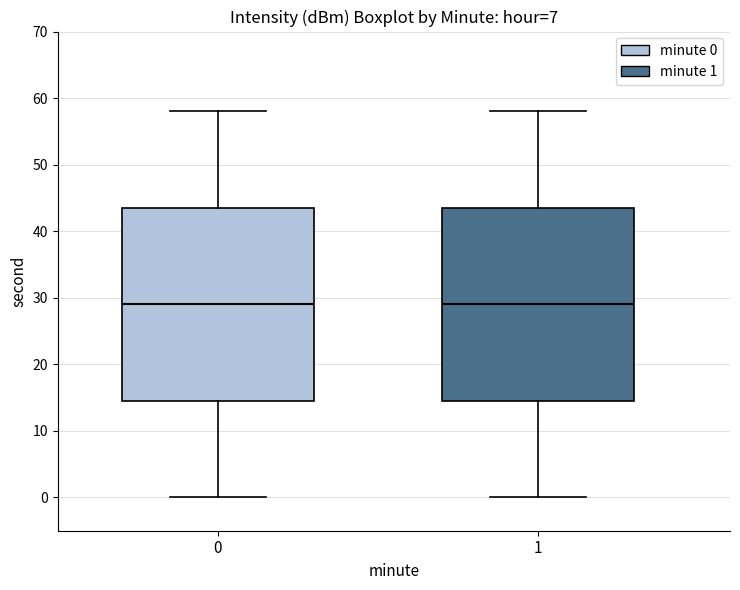

Where is the upper edge of the box at x = 0 on the y-axis? The values are not printed on the chart, so give them approximately, as read against the axis.

44